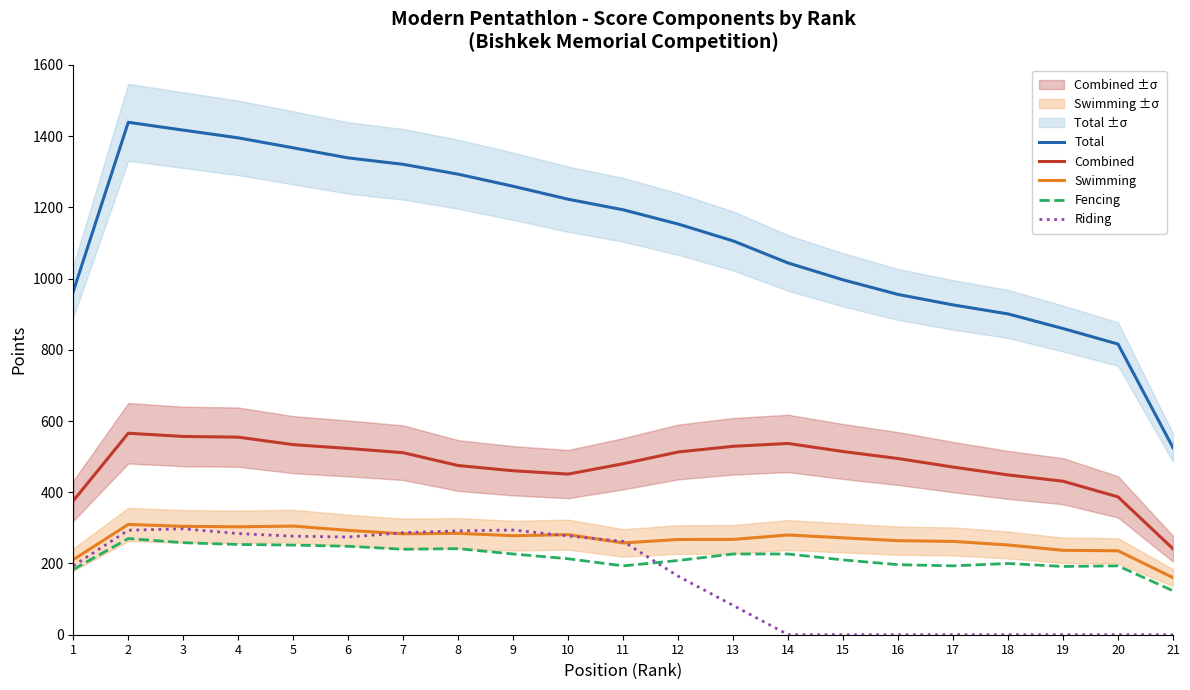

Reading left to right, transcribe all the data shown in this chart.

Total: 1=963.7	2=1438.7	3=1416.7	4=1395.0	5=1367.0	6=1338.7	7=1320.7	8=1293.0	9=1259.0	10=1222.7	11=1193.0	12=1153.0	13=1105.7	14=1043.7	15=996.3	16=955.3	17=926.0	18=900.7	19=859.7	20=816.0	21=525.0
Combined: 1=376.0	2=565.7	3=556.7	4=554.7	5=533.7	6=523.0	7=511.0	8=475.0	9=460.3	10=451.0	11=480.0	12=513.0	13=529.0	14=537.0	15=514.3	16=494.7	17=470.7	18=448.7	19=431.0	20=387.0	21=241.3
Swimming: 1=210.7	2=309.7	3=304.3	4=303.0	5=305.0	6=293.0	7=283.3	8=284.7	9=278.0	10=281.0	11=257.7	12=267.3	13=267.7	14=280.0	15=272.0	16=264.0	17=262.0	18=252.0	19=237.0	20=235.7	21=160.3
Fencing: 1=183.3	2=270.0	3=258.3	4=253.3	5=251.7	6=248.3	7=240.0	8=241.7	9=226.7	10=213.3	11=193.3	12=208.3	13=226.7	14=226.7	15=210.0	16=196.7	17=193.3	18=200.0	19=191.7	20=193.3	21=123.3
Riding: 1=193.7	2=293.3	3=297.3	4=284.0	5=276.7	6=274.3	7=286.3	8=291.7	9=294.0	10=277.3	11=262.0	12=164.3	13=82.3	14=0.0	15=0.0	16=0.0	17=0.0	18=0.0	19=0.0	20=0.0	21=0.0